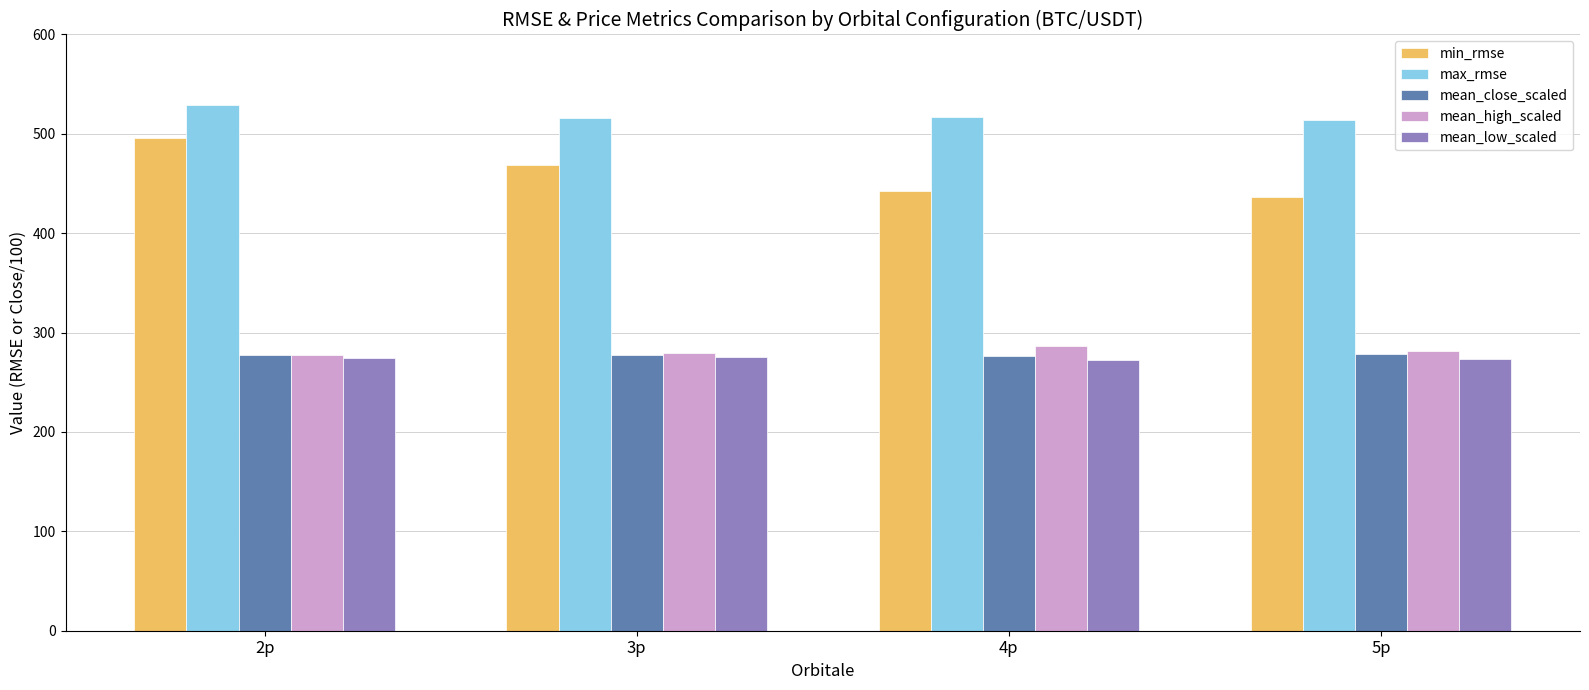

Is it true that mean_low_scaled equals 274.8 at 2p?

True